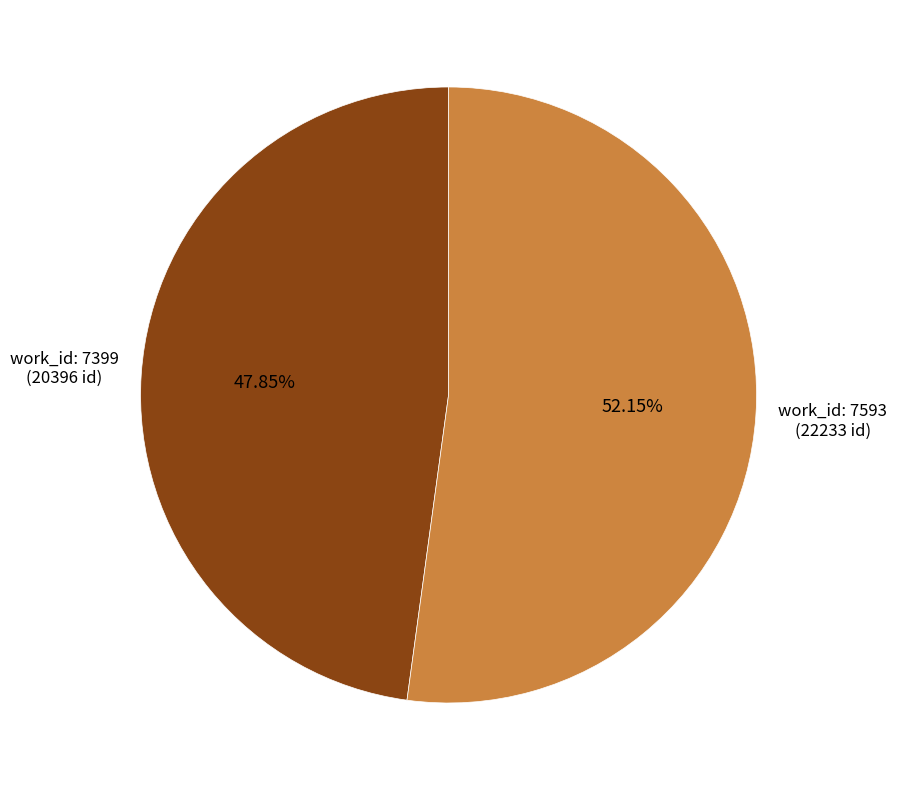

Is there any slice that represents more than half of the pie?

Yes